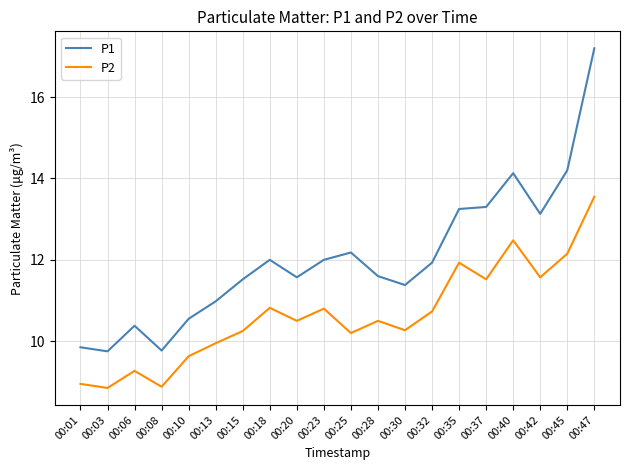

True or false: P2 and P1 intersect in this chart.

False